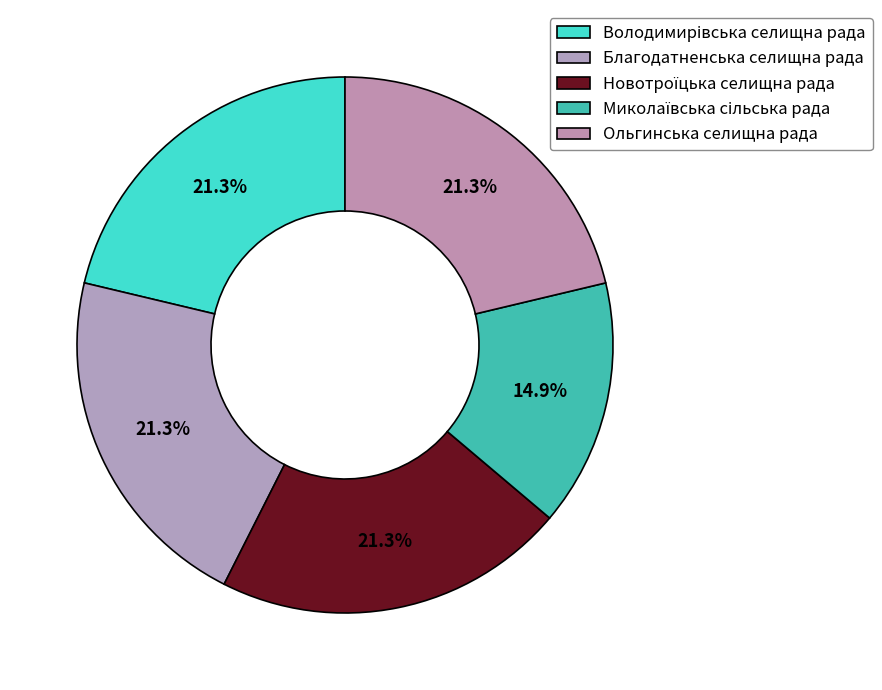

To the nearest percent, what portion does Благодатненська селищна рада represent?

21%